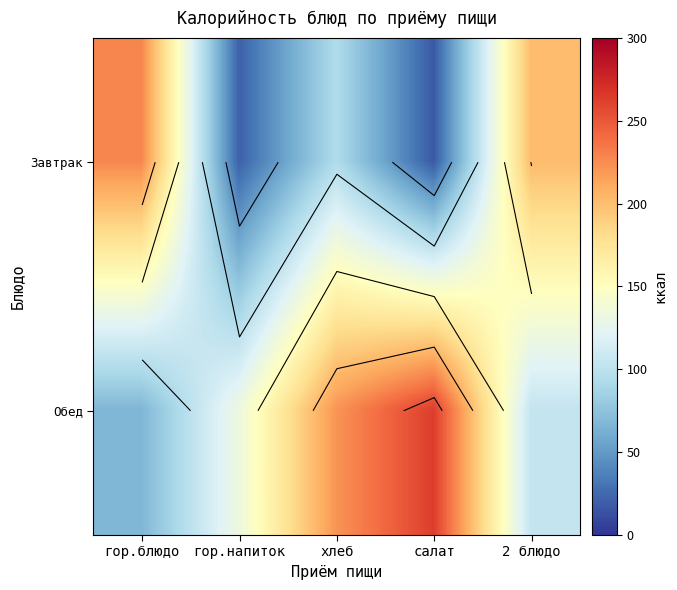

What is the difference between the maximum and minimum values in the Завтрак series?

210.8